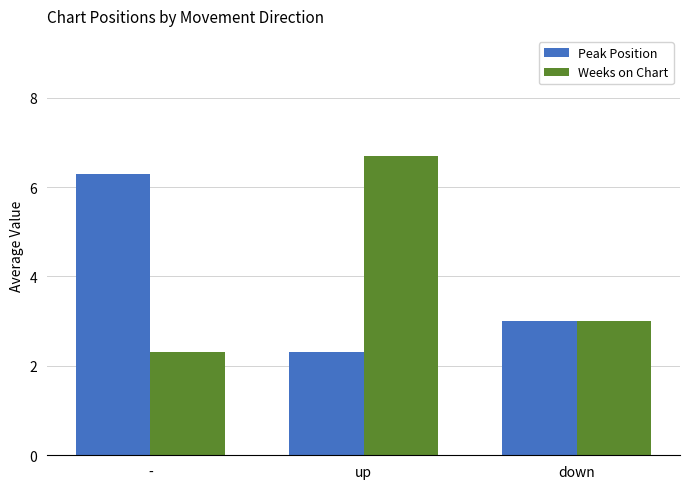

Reading right to left, what are all the values shown in this chart?

Peak Position: 3.0	2.3	6.3
Weeks on Chart: 3.0	6.7	2.3